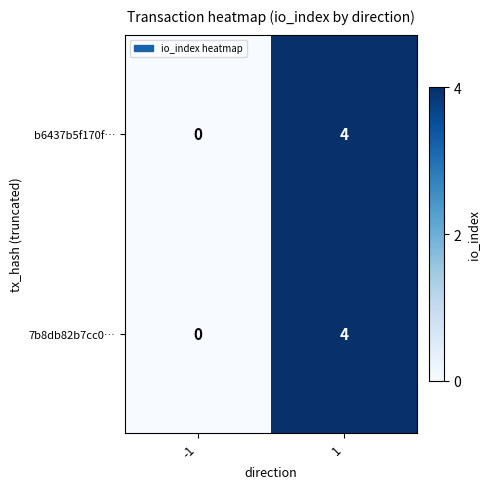

Reading right to left, extract all data points from this chart.

b6437b5f170f…: 4	0
7b8db82b7cc0…: 4	0